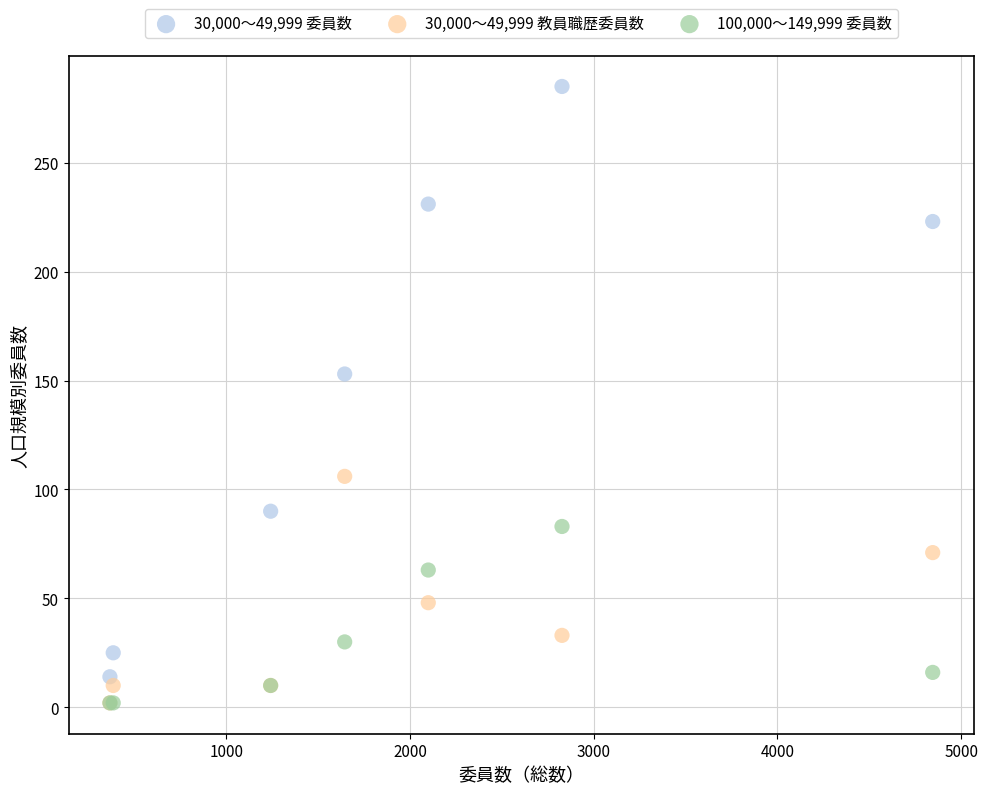

Across all series, what Y value is closest to 143?

153